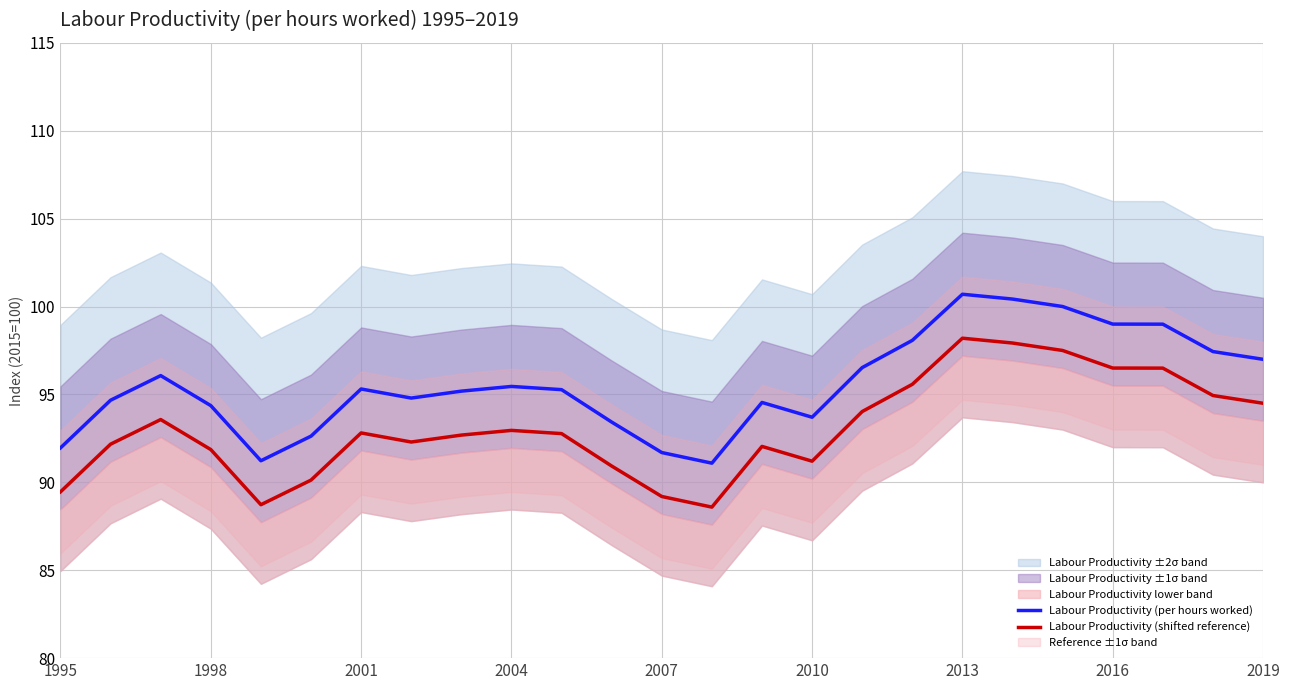

What is the maximum value for Labour Productivity (shifted reference)?

98.2